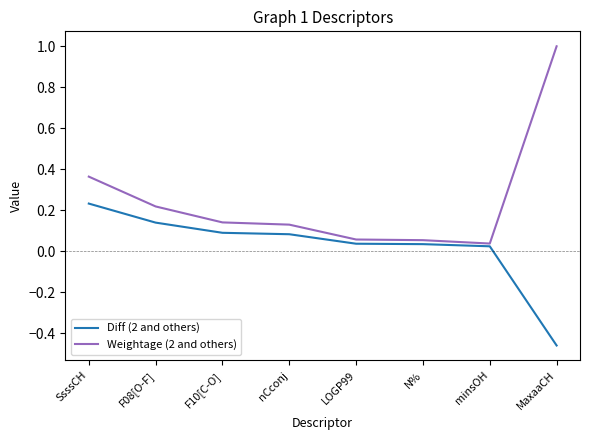

True or false: Weightage (2 and others) and Diff (2 and others) cross at least once.

False